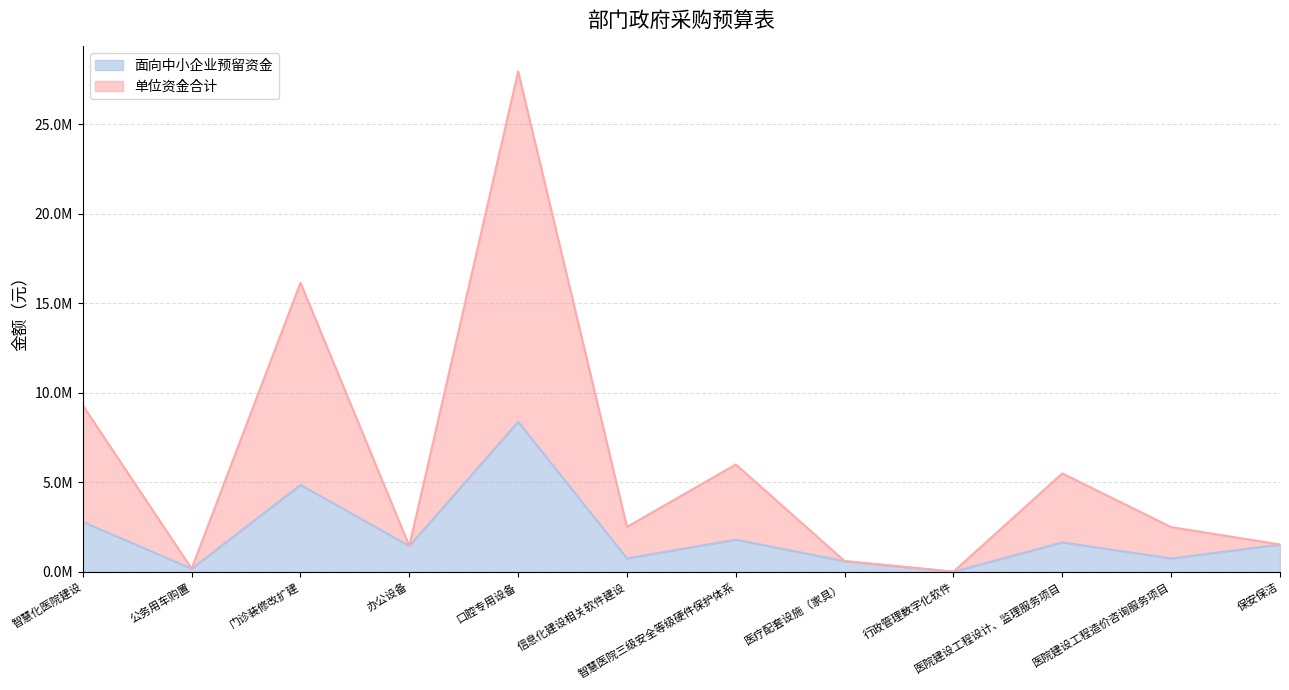

What is the sum of all 单位资金合计 values?

73679880